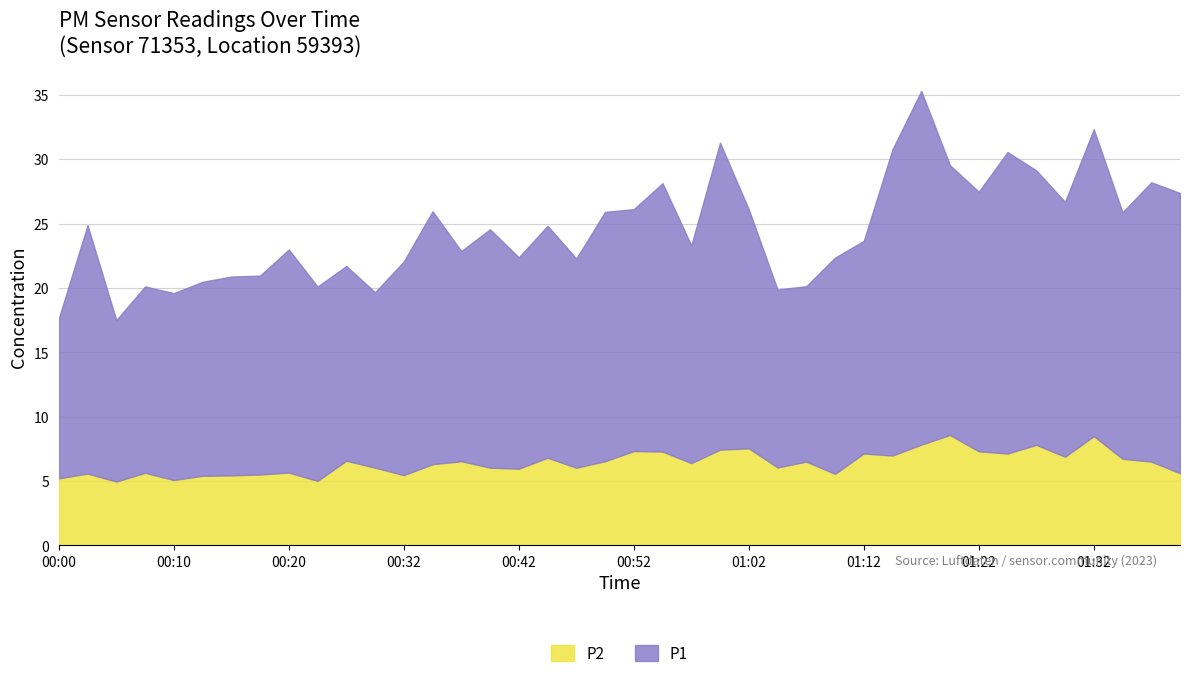

Rank the series at 00:35 from lowest to highest value.

P2, P1